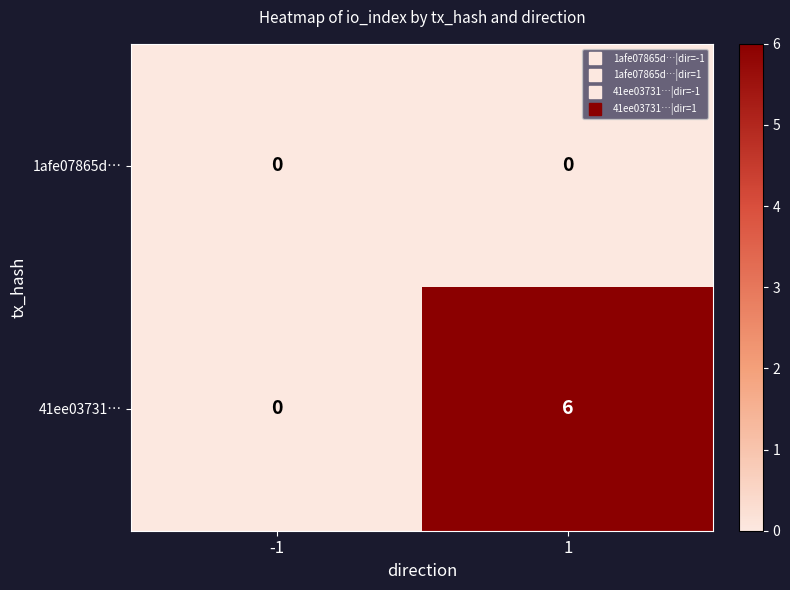

Count the number of categories in the chart.

2